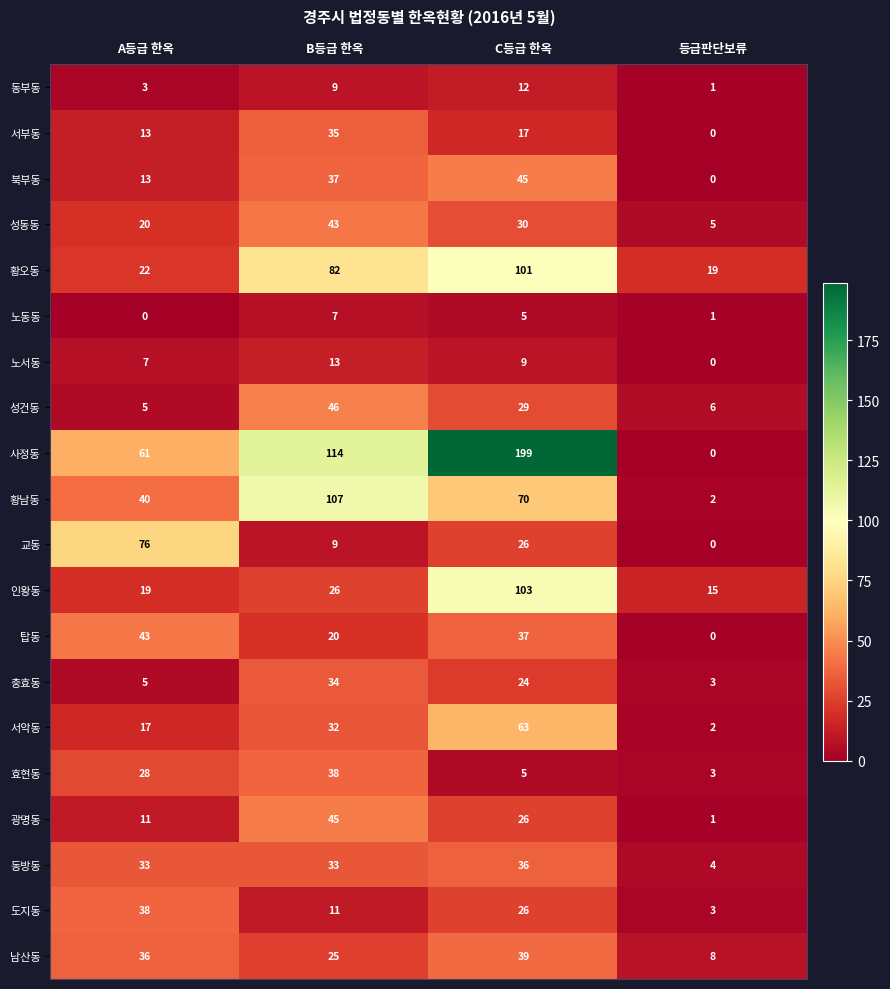

How many data points in 광명동 are less than 26?

2